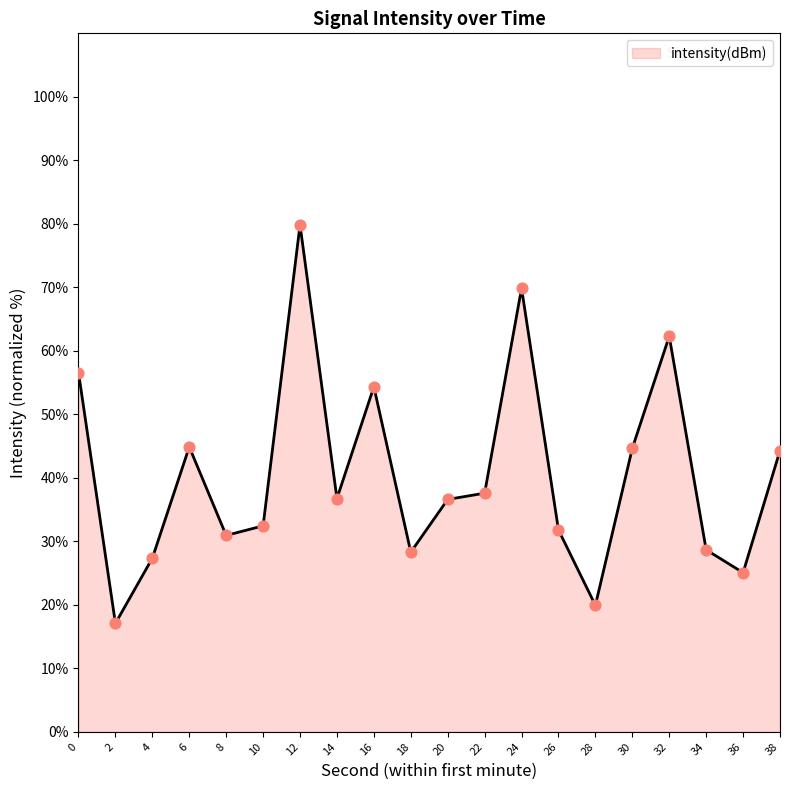

Between 2 and 36, which is larger?

36